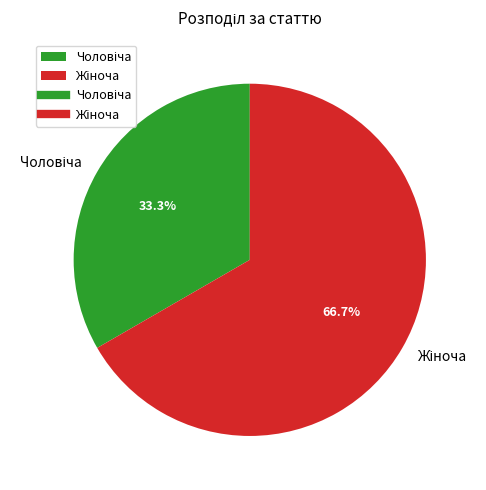

How many slices are in this pie chart?

2